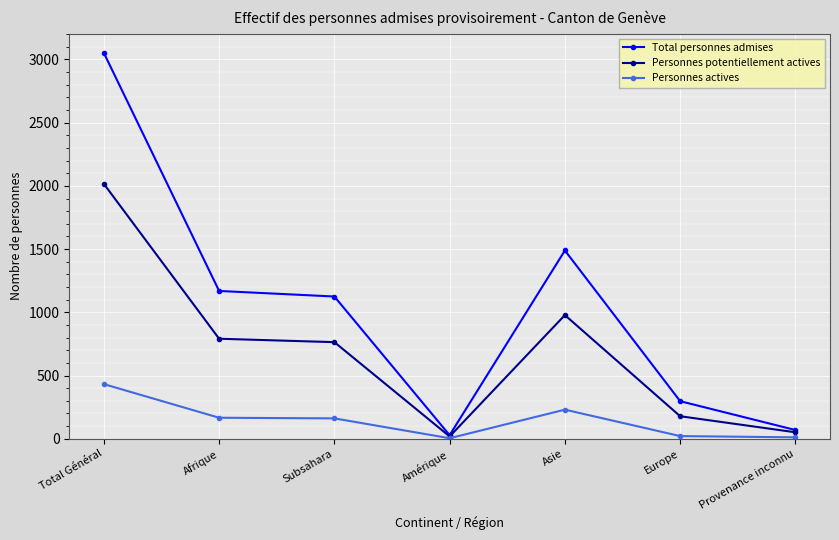

What is the label of the 7th point from the right?

Total Général